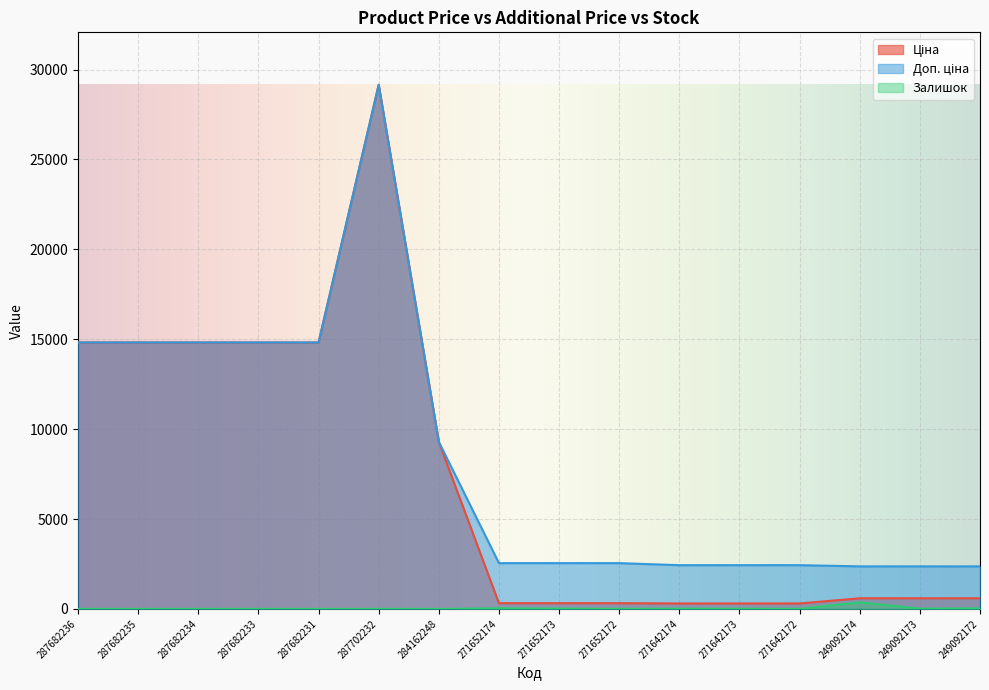

Read the Ціна value at 271642174.

304.1